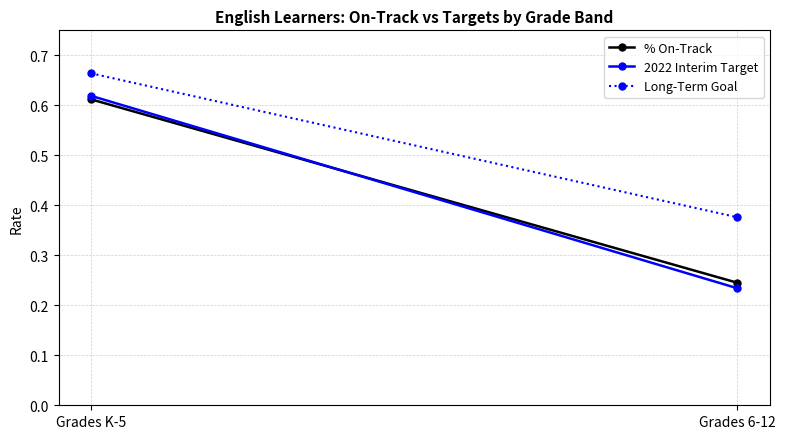

What is the difference between the highest and lowest values at Grades 6-12?

0.1